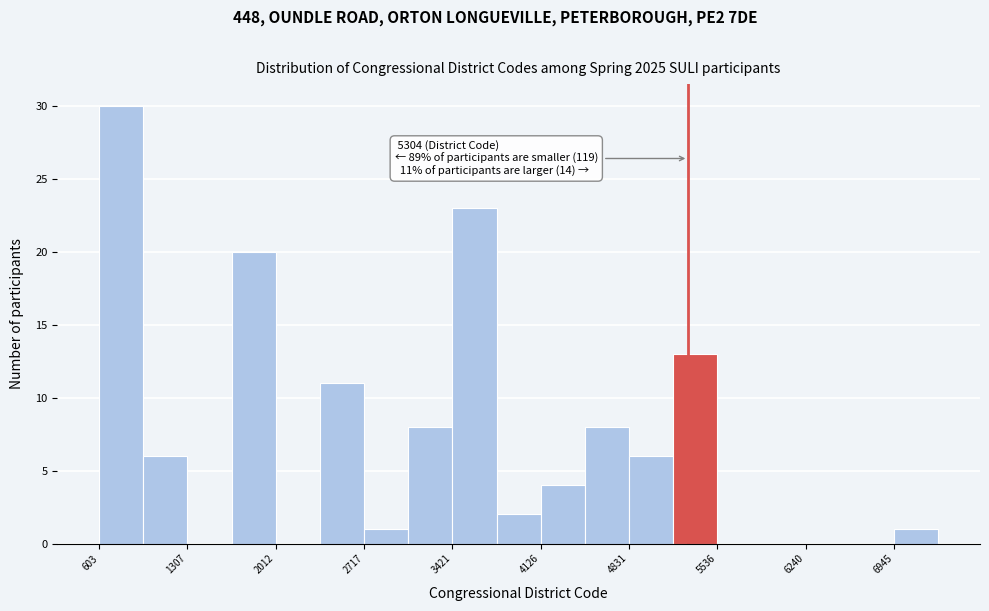

Around what value on the x-axis is the tallest bar? Give the approximate position of its centre, as read against the axis.

800